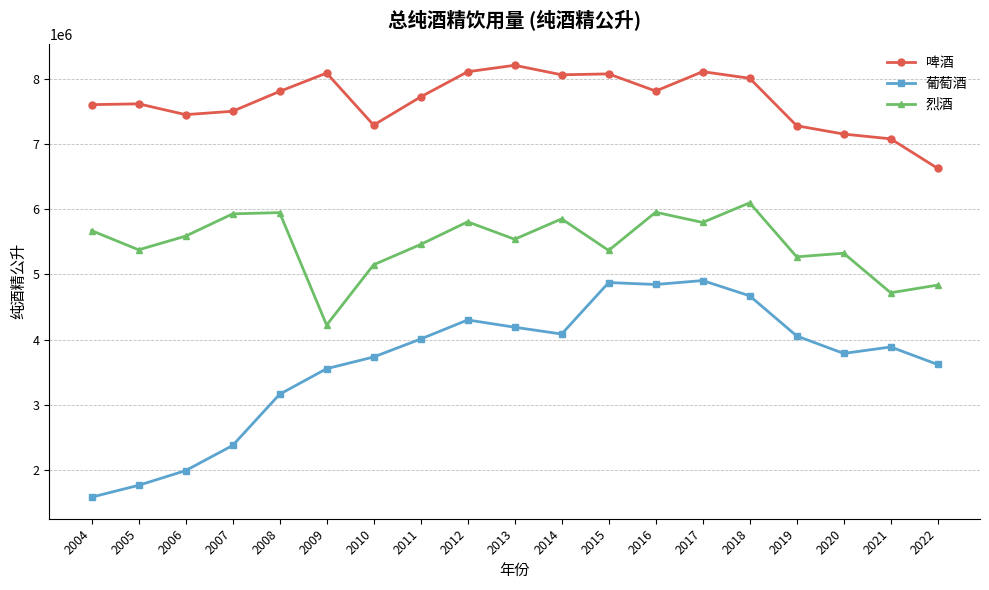

True or false: 葡萄酒 and 烈酒 intersect in this chart.

False